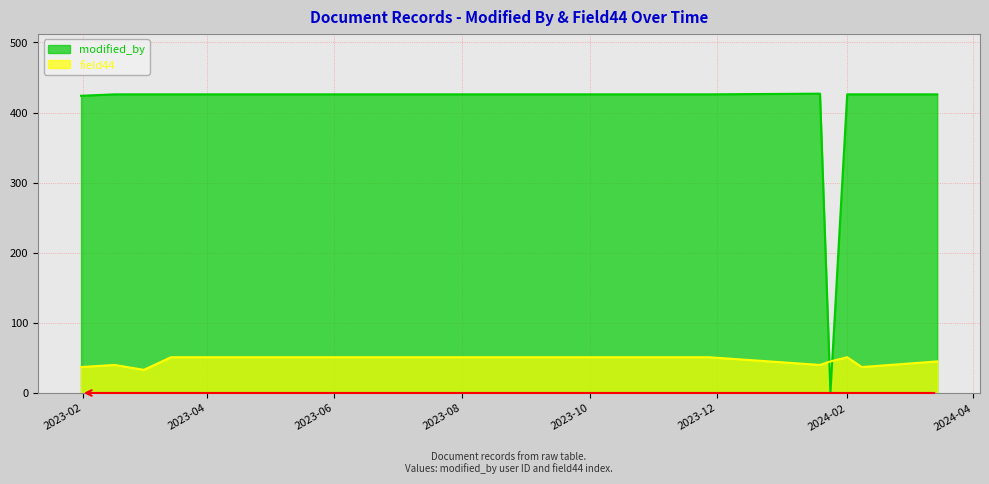

At which label is modified_by closest to 213?

2023-01-31